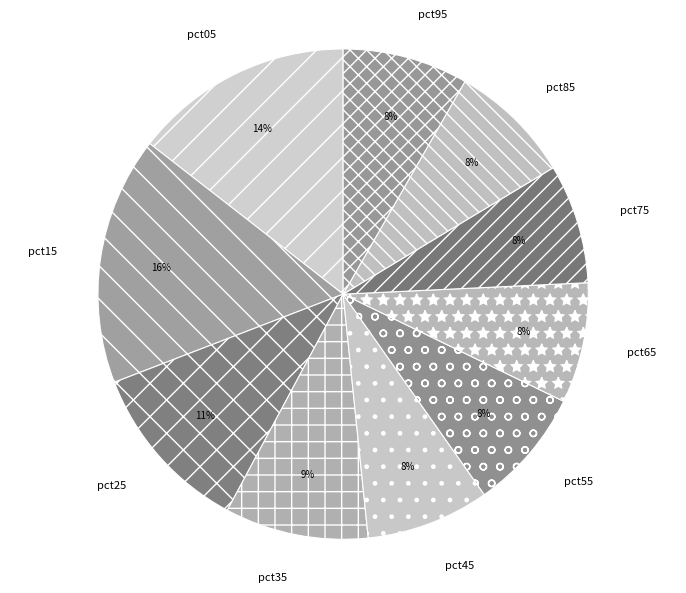

Do pct55 and pct05 together represent more than half of the pie?

No